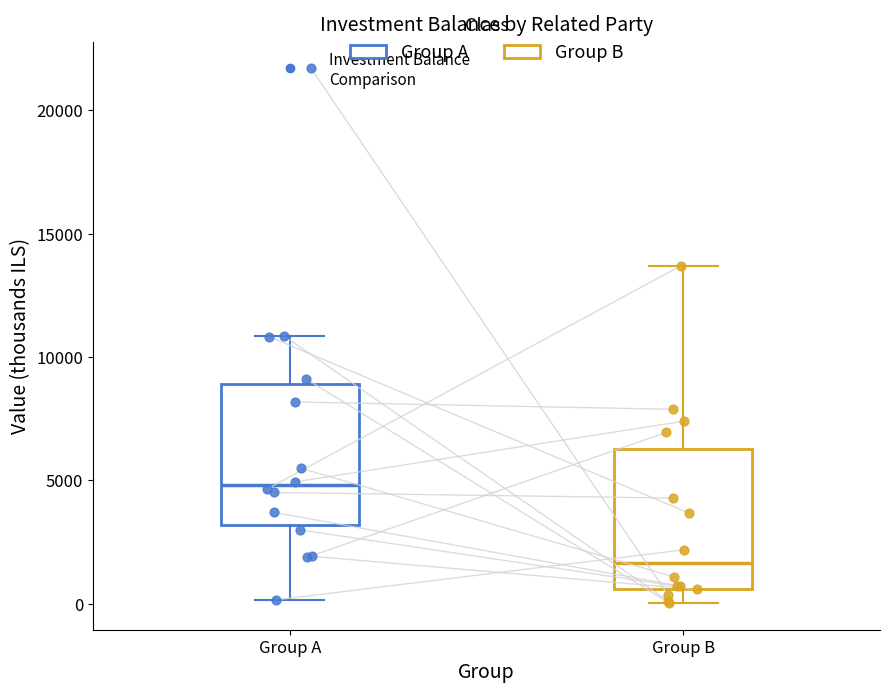

Which box has the lowest median line?

Group B